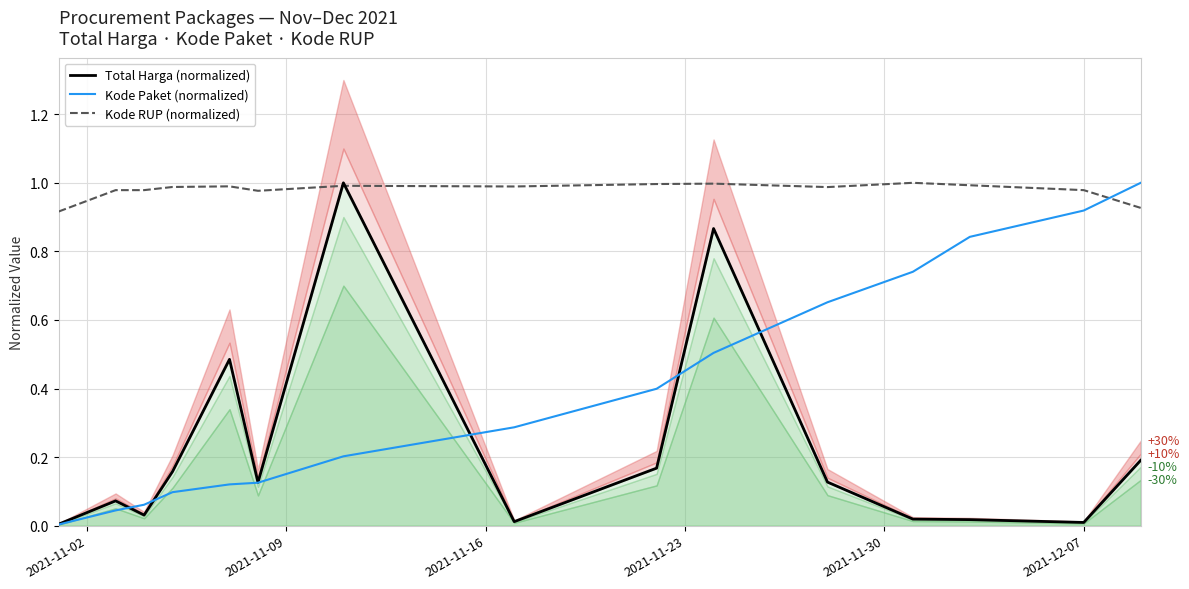

What is the sum of all Kode RUP (normalized) values?

14.7